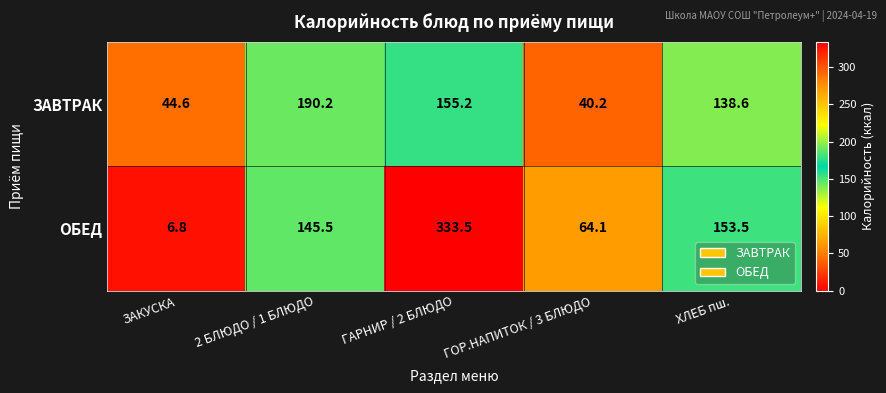

The value of ЗАВТРАК at ГАРНИР / 2 БЛЮДО is 228.1. True or false?

False